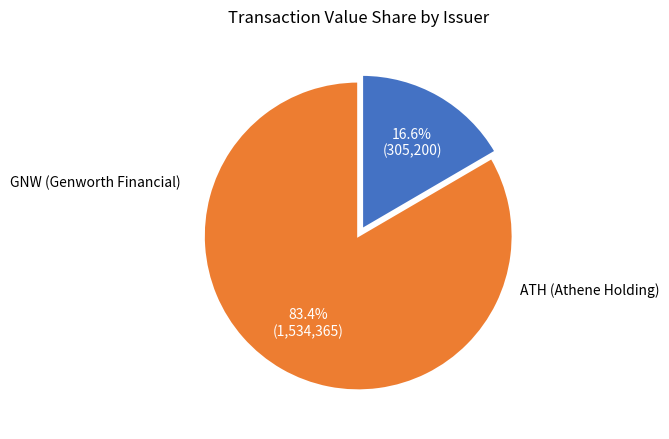

How many slices are in this pie chart?

2